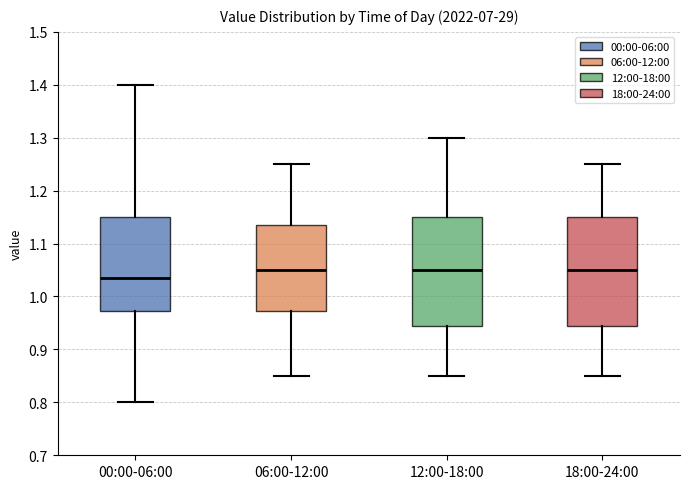

Reading left to right, transcribe this box plot: for each box, give where its median line is, the range the box spans, and where its two whiskers end, as read against the y-axis. The values are not printed on the chart, so give them approximately, as read against the axis.

00:00-06:00: median 1.04, box 0.97 to 1.15, whiskers 0.80 to 1.40
06:00-12:00: median 1.05, box 0.97 to 1.14, whiskers 0.85 to 1.25
12:00-18:00: median 1.05, box 0.95 to 1.15, whiskers 0.85 to 1.30
18:00-24:00: median 1.05, box 0.95 to 1.15, whiskers 0.85 to 1.25